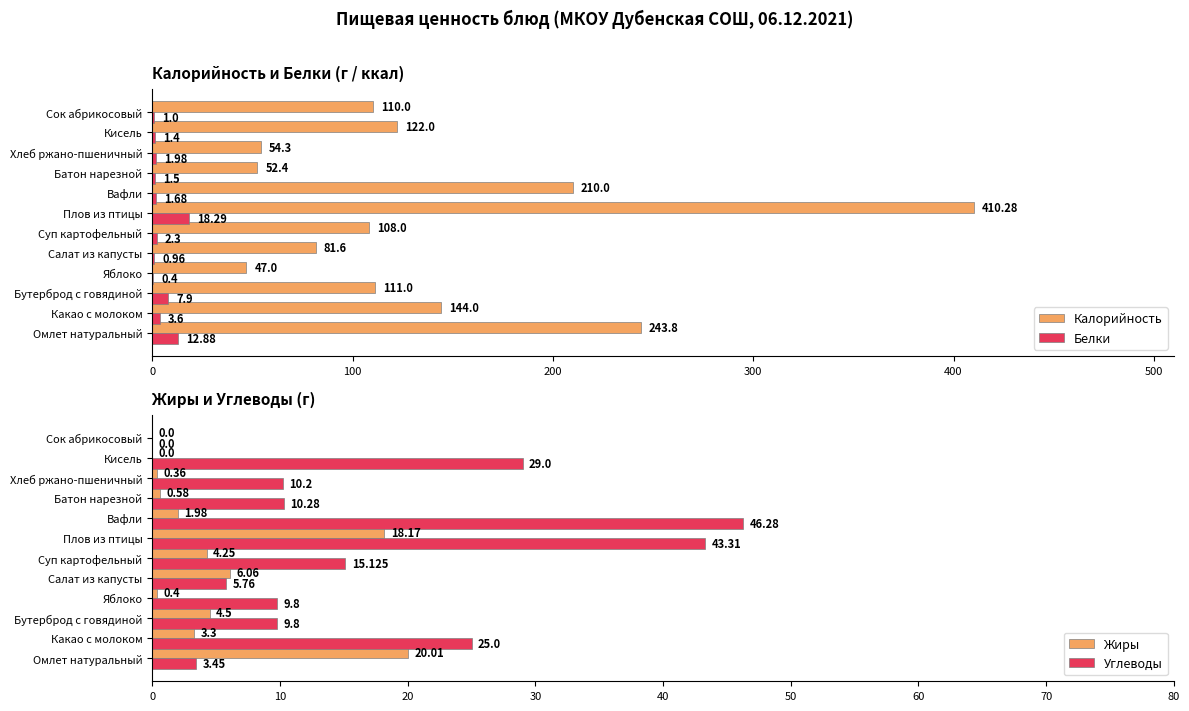

Where is Жиры nearest to the value 10?

Салат из капусты